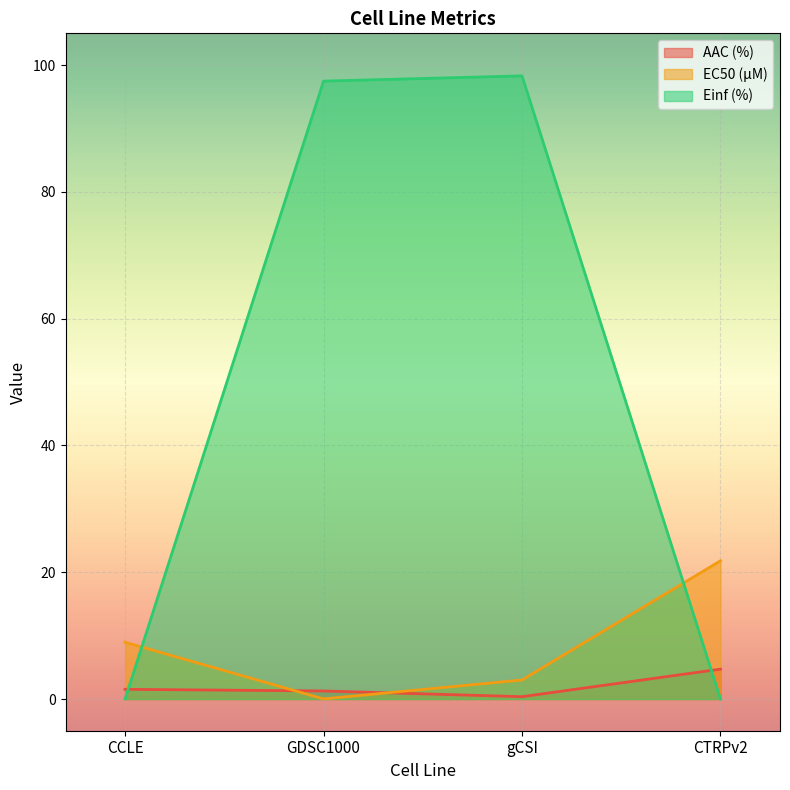

Rank the categories by EC50 (µM) value from lowest to highest.

GDSC1000, gCSI, CCLE, CTRPv2